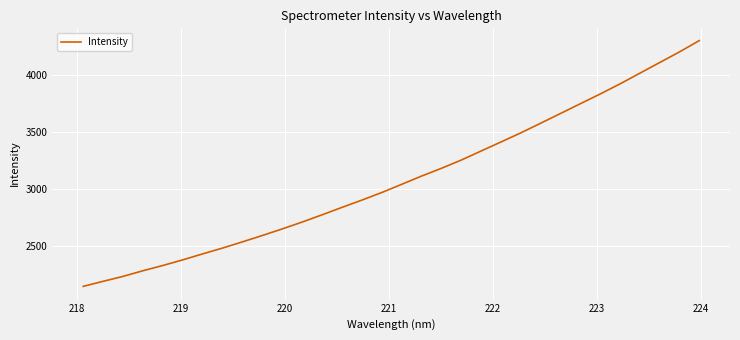

What is the smallest value displayed?

2145.2